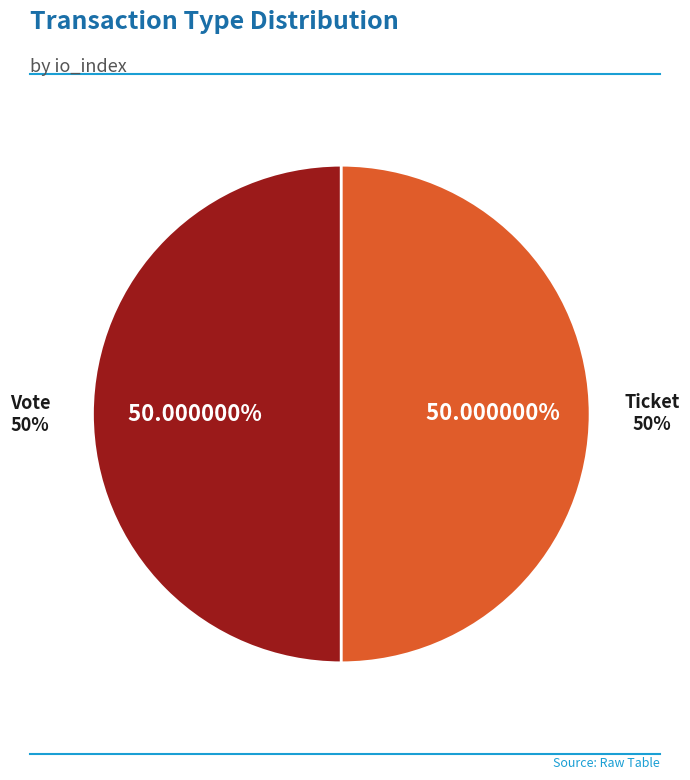

Is Ticket (io_index=0) the majority of the pie?

No